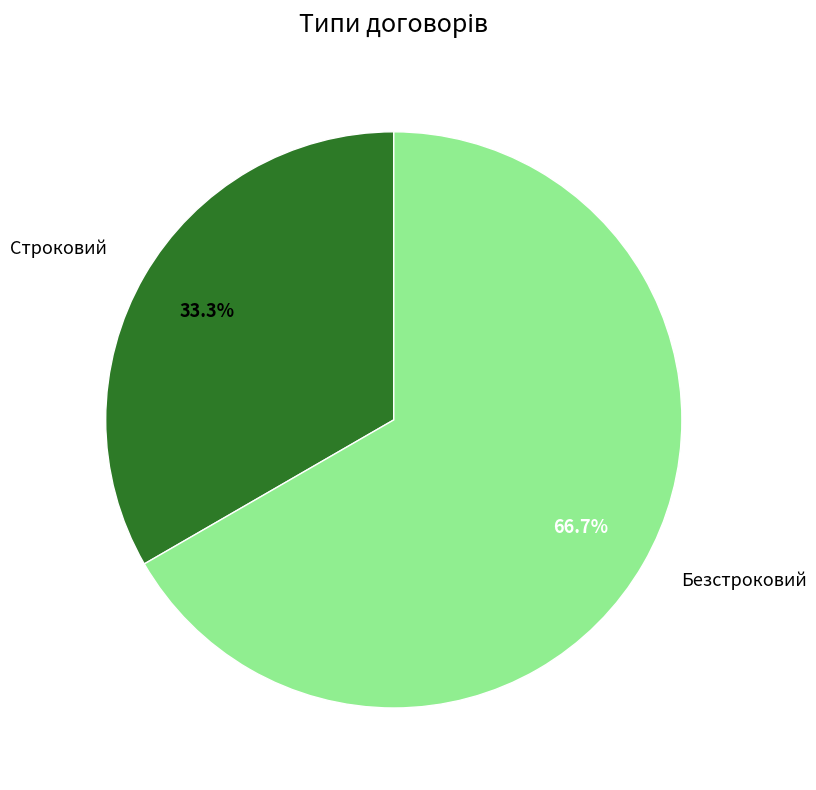

Is there any slice that represents more than half of the pie?

Yes